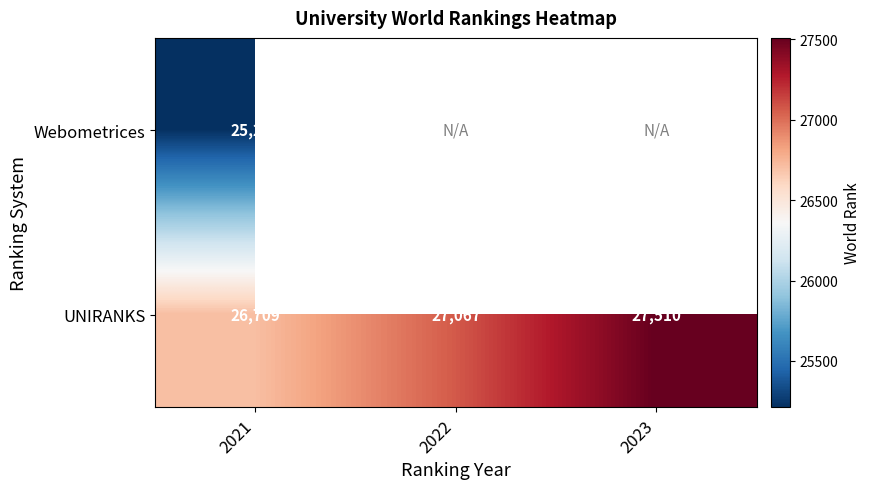

How many distinct data groups are displayed?

2